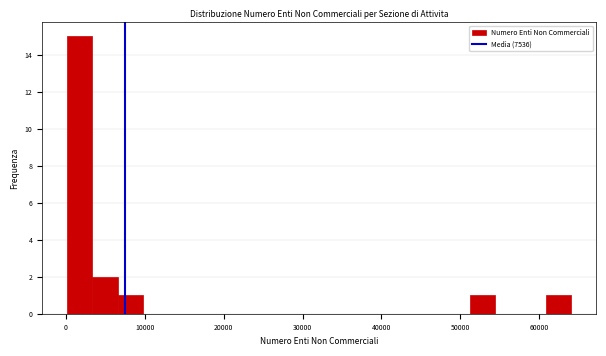

Read against the x-axis, roughly where is the centre of the tallest bar?

2000